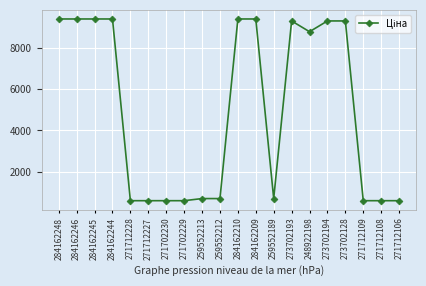

Does the chart display data point markers on the line(s)?

Yes